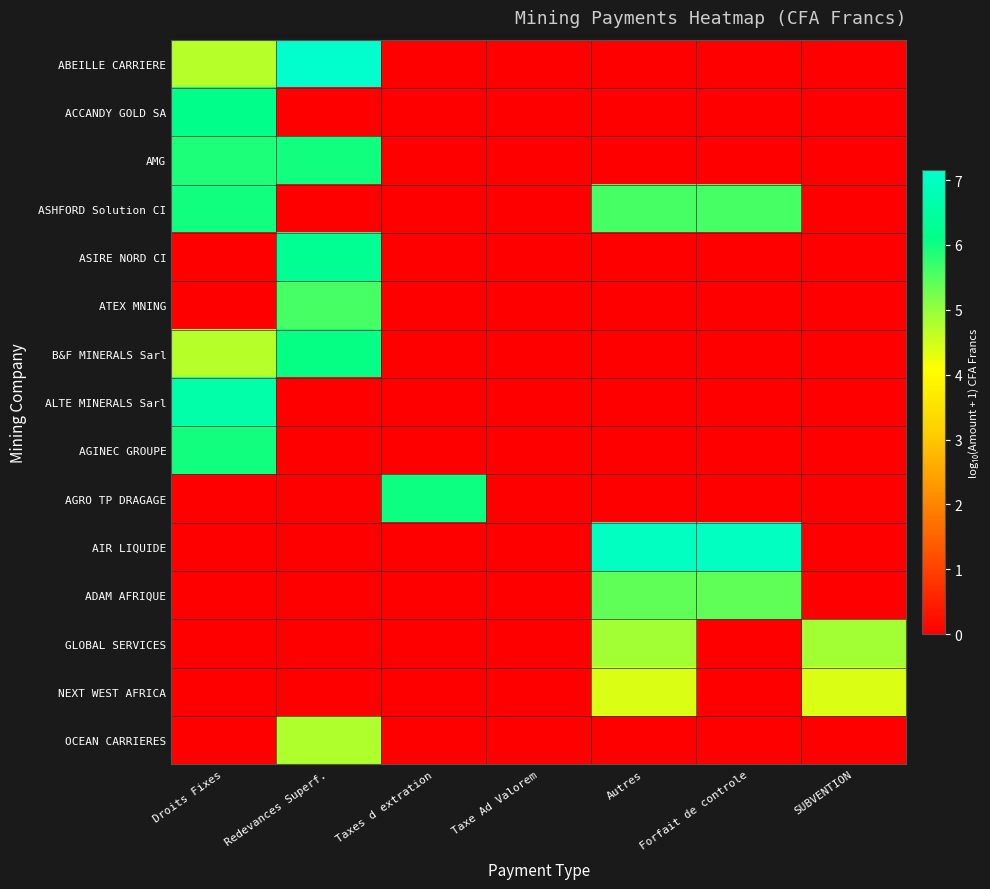

Rank the series at Droits Fixes from lowest to highest value.

ASIRE NORD CI, ATEX MNING, AGRO TP DRAGAGE, AIR LIQUIDE, ADAM AFRIQUE, GLOBAL SERVICES, NEXT WEST AFRICA, OCEAN CARRIERES, ABEILLE CARRIERE, B&F MINERALS Sarl, AMG, ASHFORD Solution CI, AGINEC GROUPE, ACCANDY GOLD SA, ALTE MINERALS Sarl